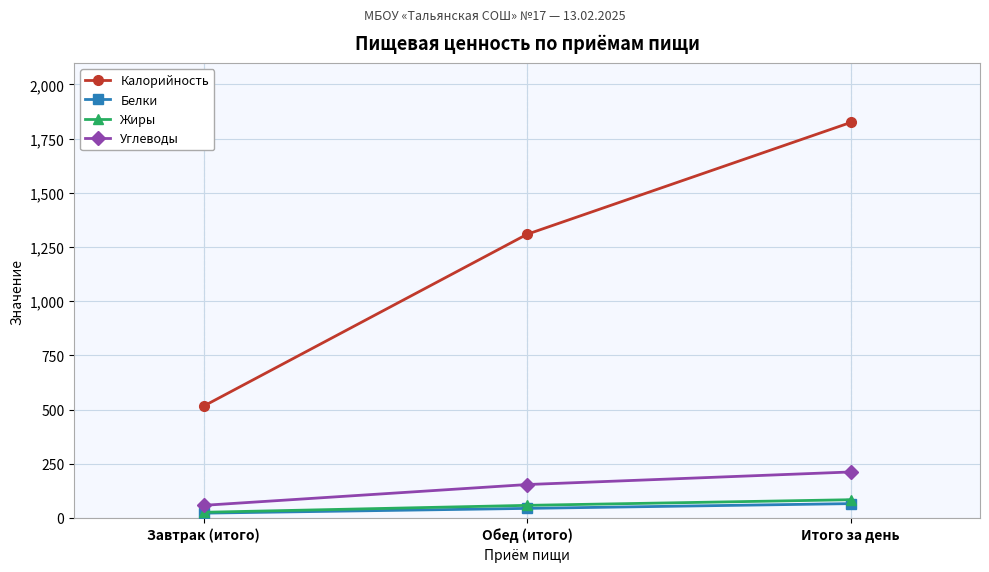

At Итого за день, list the series in order from smallest to largest.

Белки, Жиры, Углеводы, Калорийность